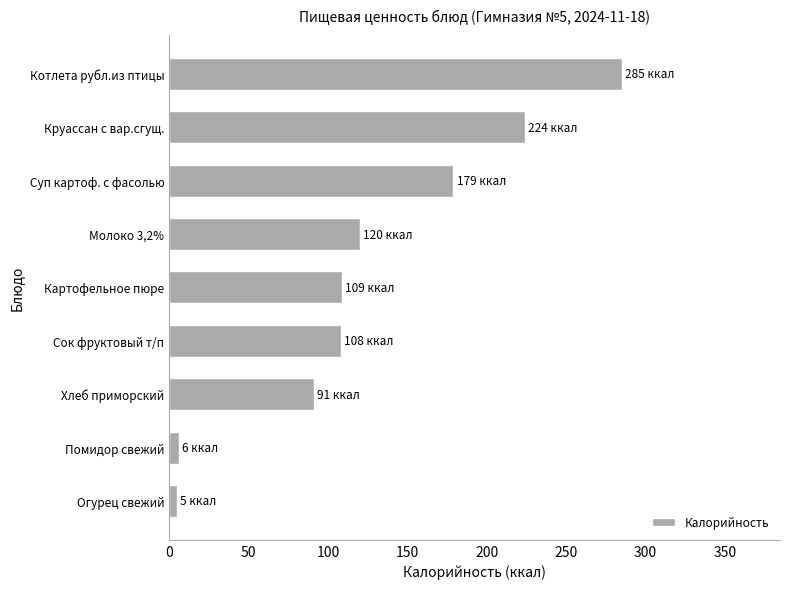

What is the approximate value at Сок фруктовый т/п?

108